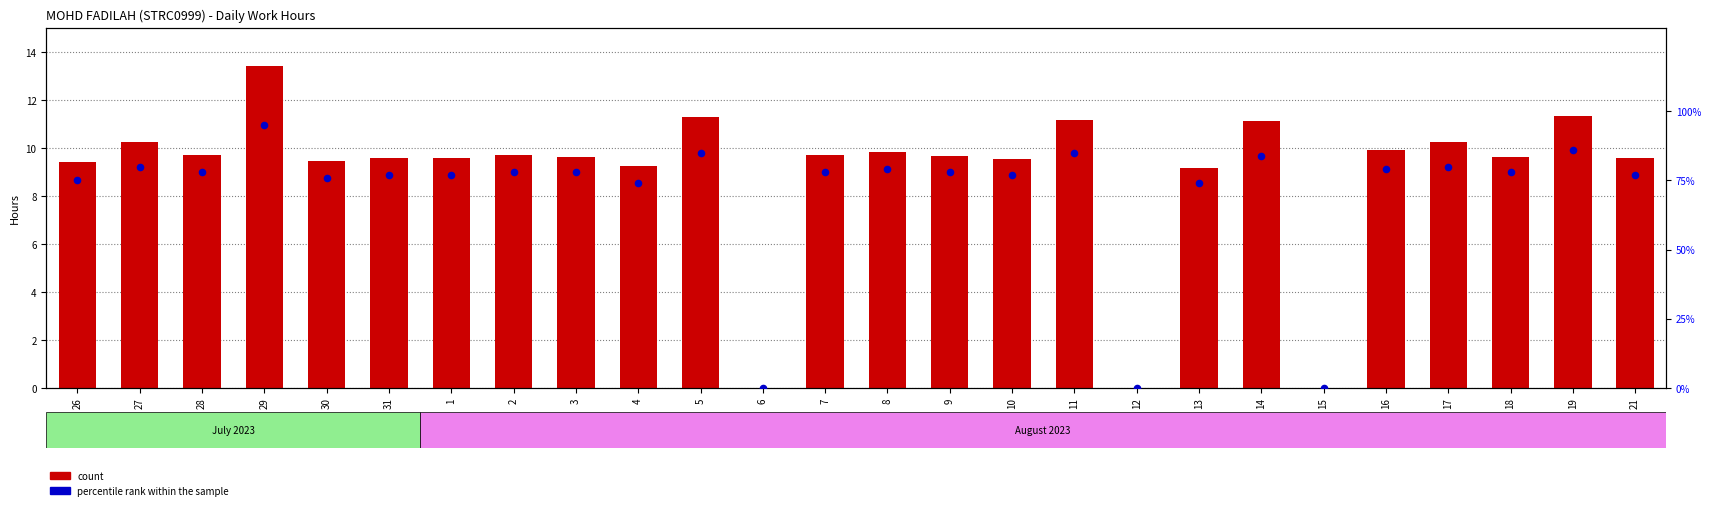

Which series reaches the maximum Y coordinate?

percentile rank within the sample